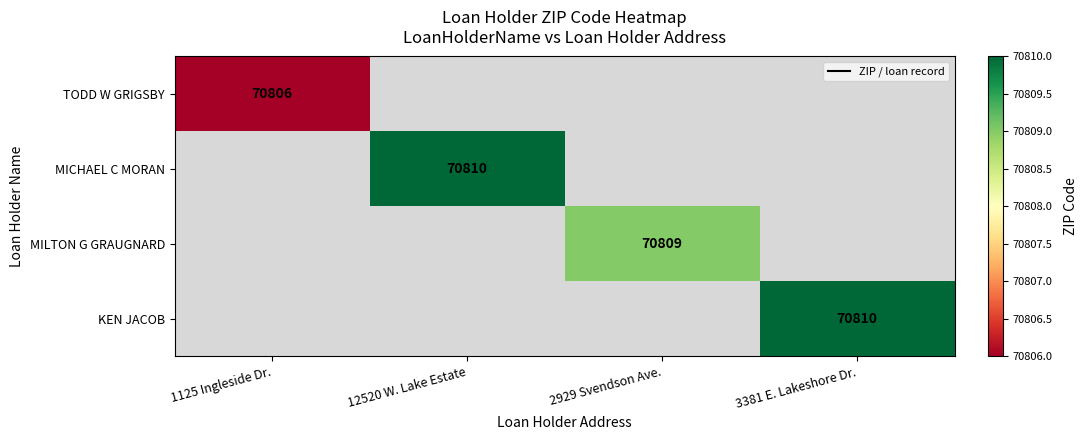

What is the minimum value shown in the chart?

70806.0